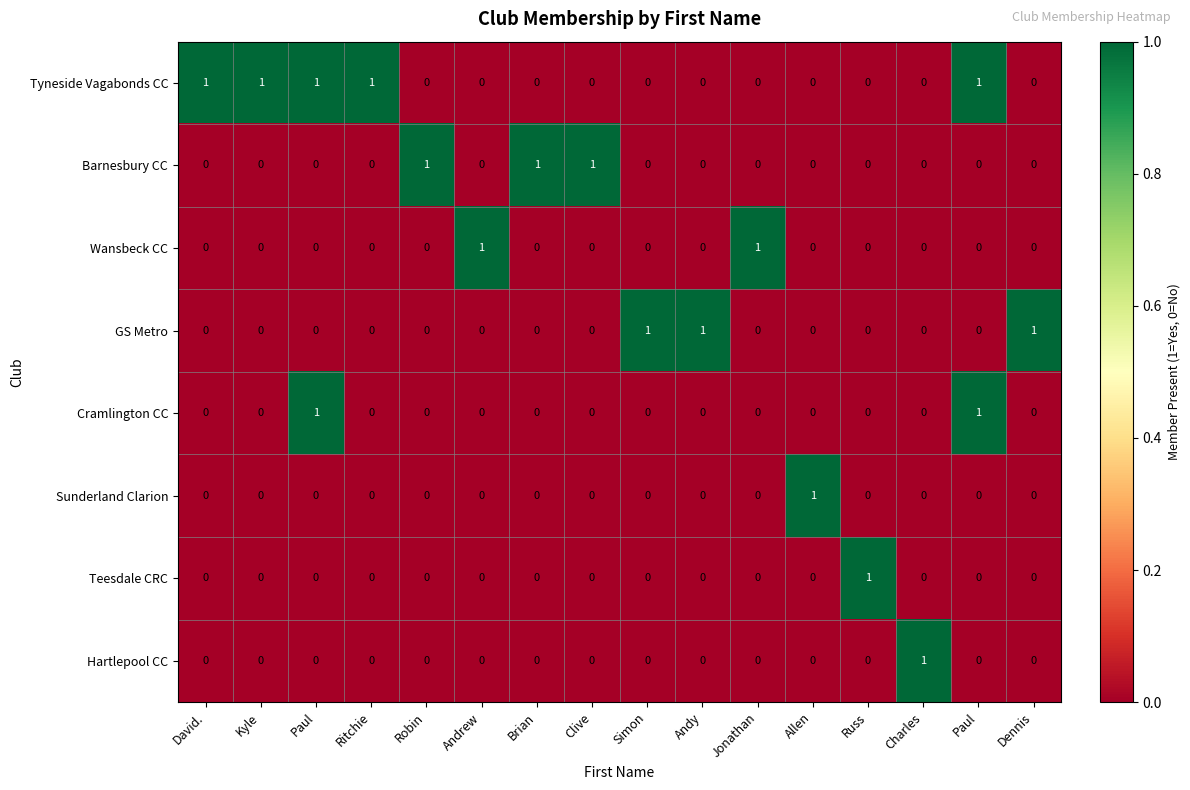

List the series in order of their peak value, lowest first.

Tyneside Vagabonds CC, Barnesbury CC, Wansbeck CC, GS Metro, Cramlington CC, Sunderland Clarion, Teesdale CRC, Hartlepool CC